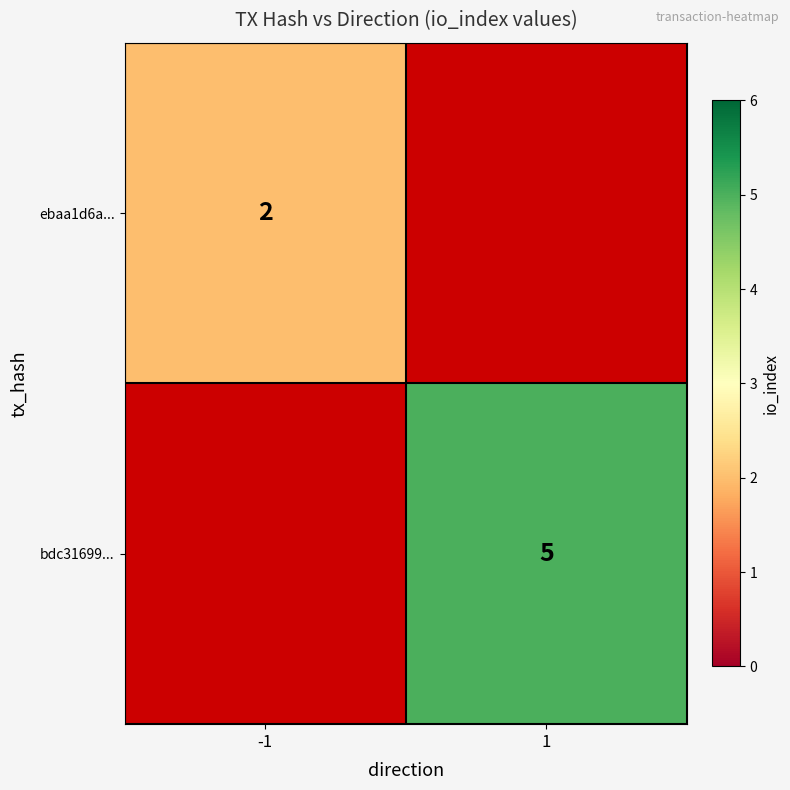

How many series are shown in this chart?

2